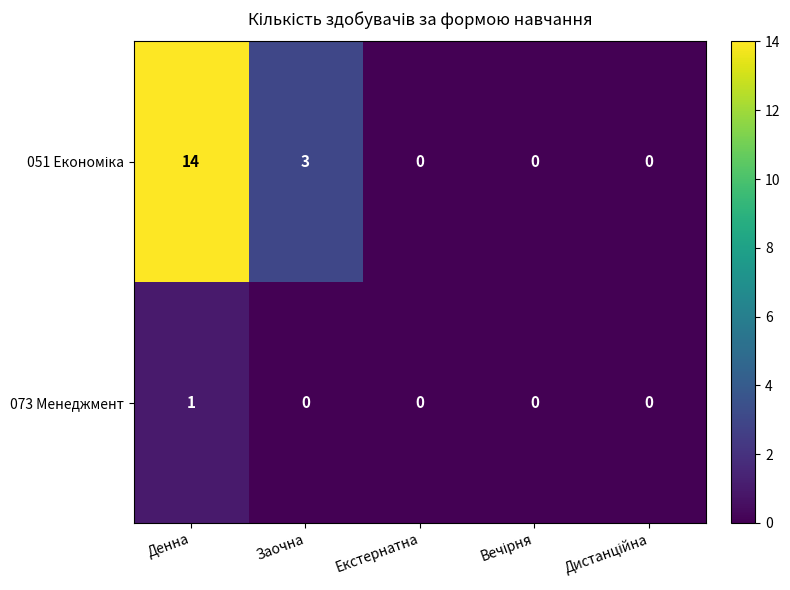

At which category is the sum across all series the highest?

Денна